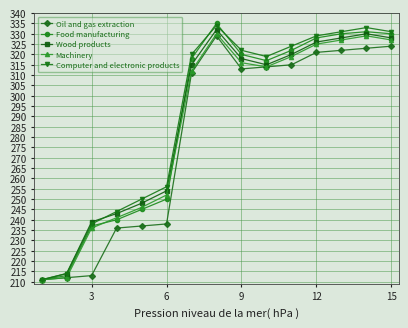

What is the greatest value displayed?

335